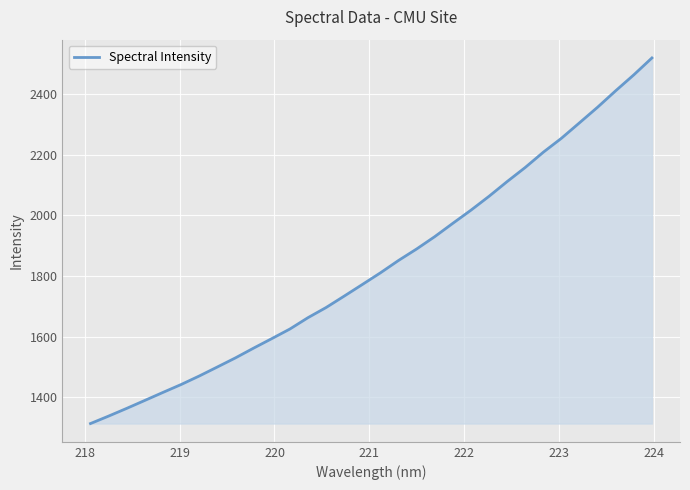

Reading right to left, list all the values displayed in this chart.

2518.5	2462.9	2410.5	2356.4	2305.0	2254.0	2208.1	2157.8	2111.3	2062.8	2017.1	1973.8	1929.8	1889.2	1851.4	1810.6	1772.1	1733.9	1696.3	1662.9	1625.4	1593.8	1562.6	1530.5	1500.5	1470.7	1442.7	1416.7	1390.3	1364.1	1338.6	1314.0